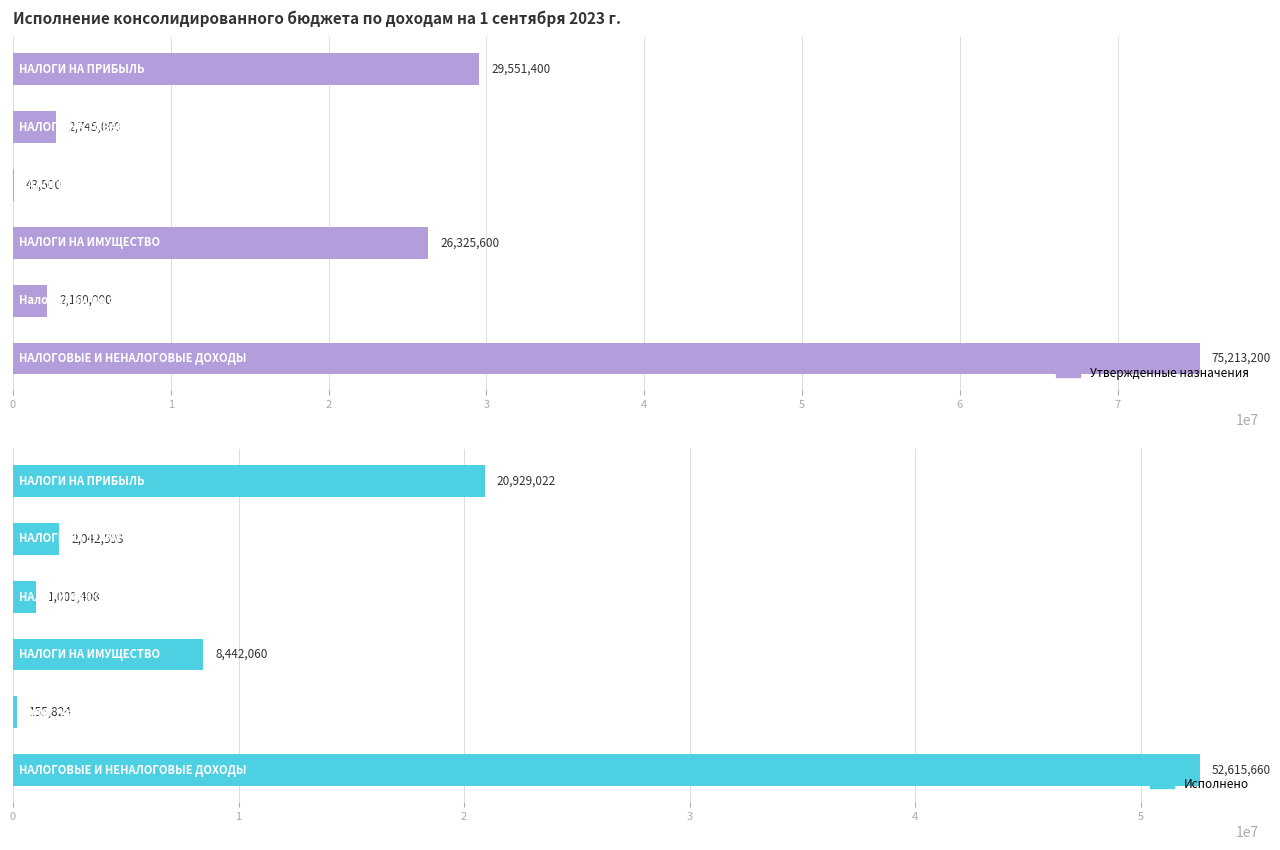

How many bars are there in each group?

2